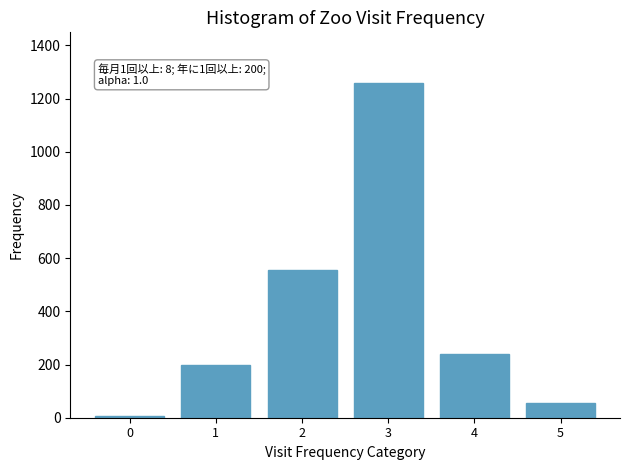

Reading right to left, list all the values displayed in this chart.

5=54	4=239	3=1260	2=556	1=200	0=8